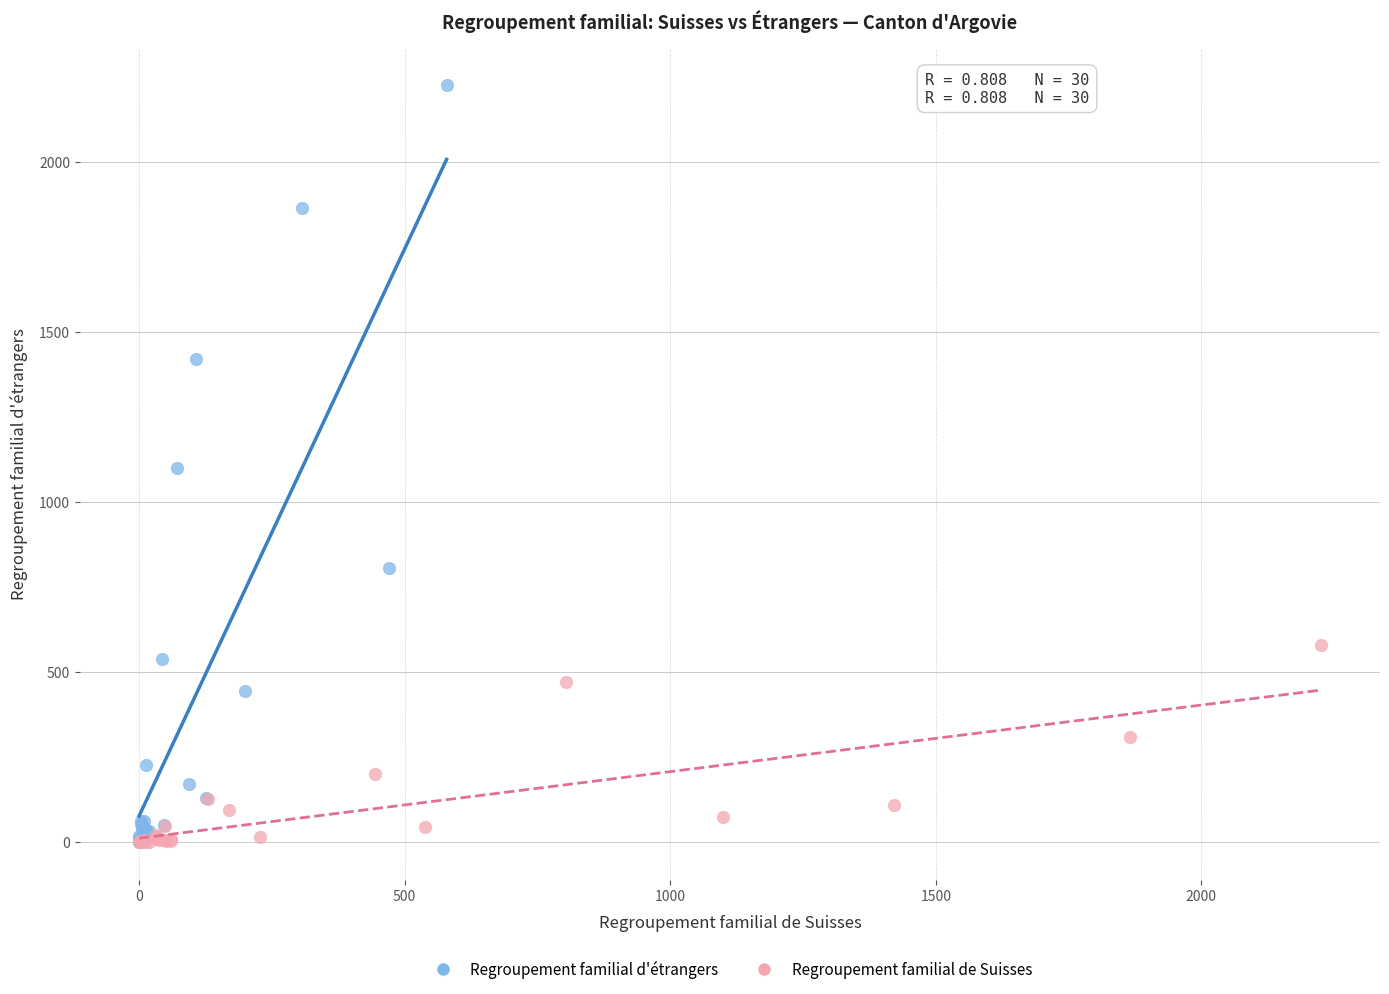

Which series contains the highest Y value?

Regroupement familial d'étrangers